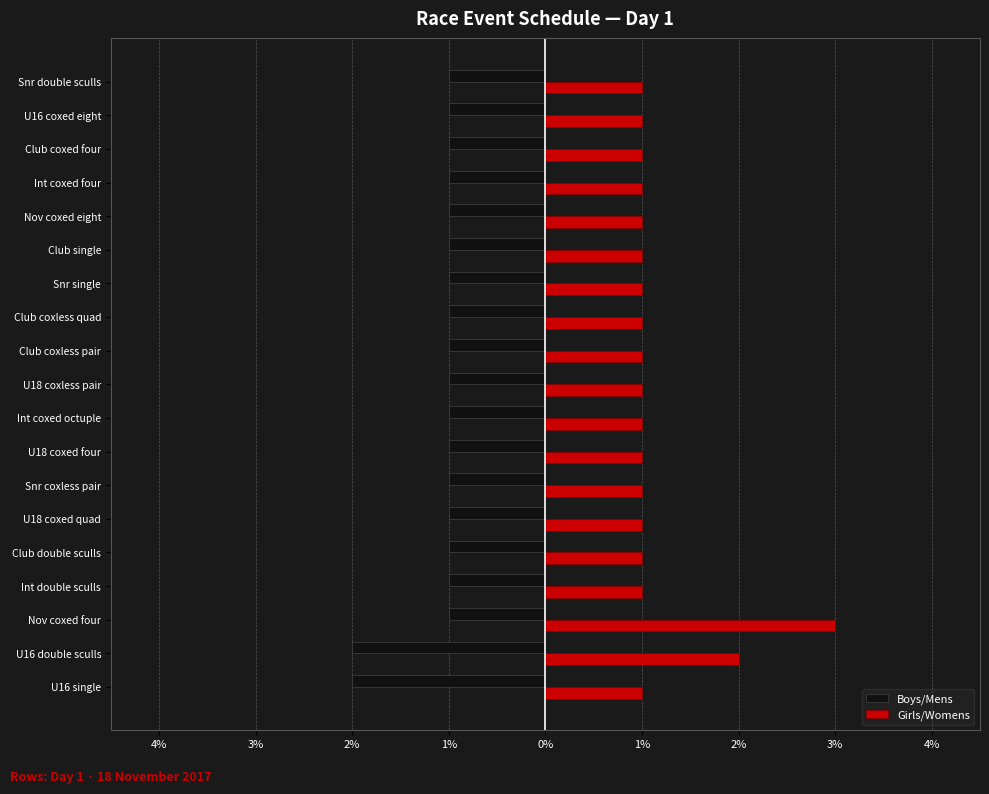

What are all the series names shown in the legend?

Boys/Mens, Girls/Womens